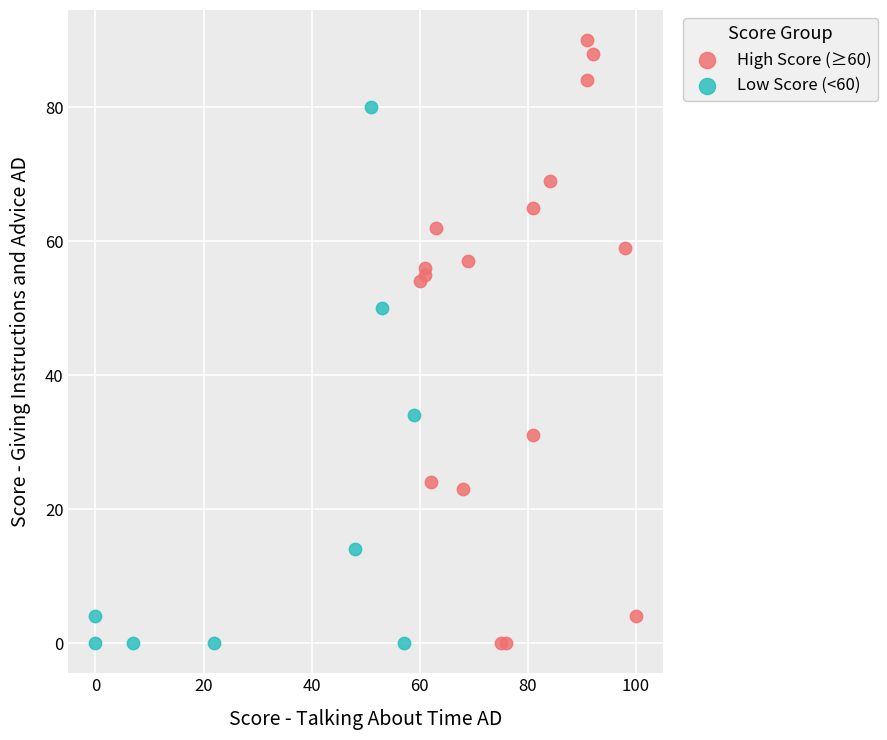

Which series has the largest Y range (max minus min)?

High Score (≥60)